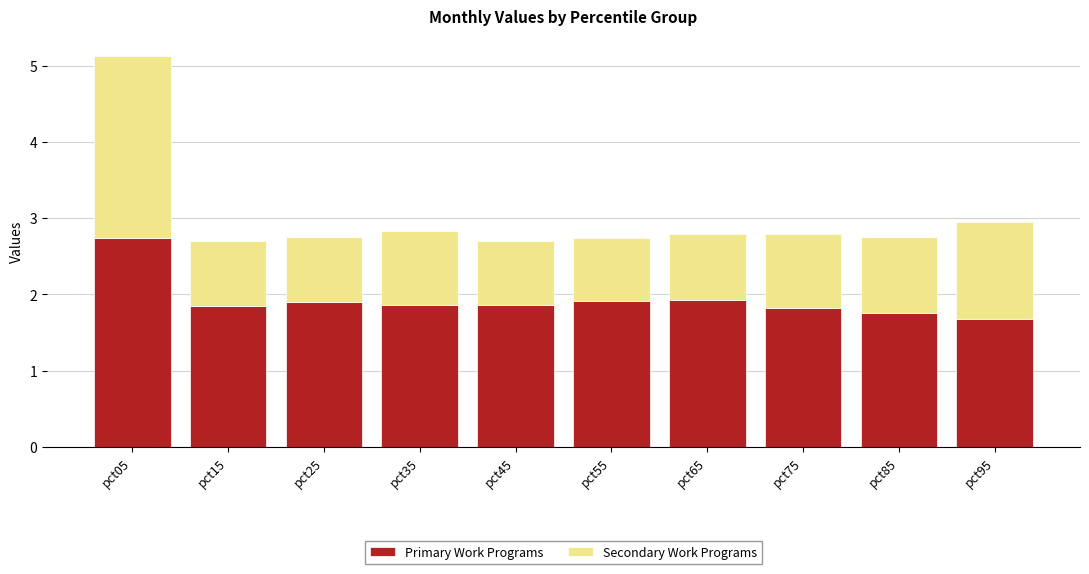

Is it true that Primary Work Programs equals 2.7 at pct05?

True